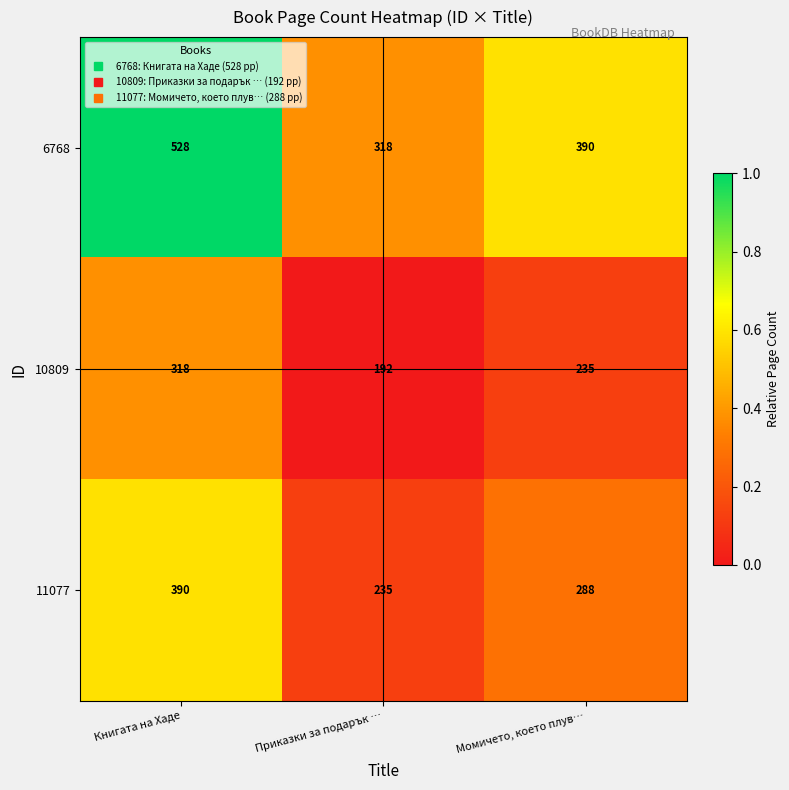

What is the total value across all series at Приказки за подарък …?

745